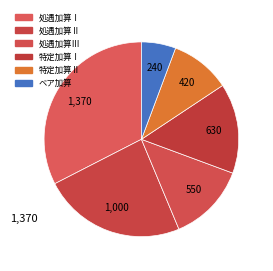

Count the number of slices in the pie.

6